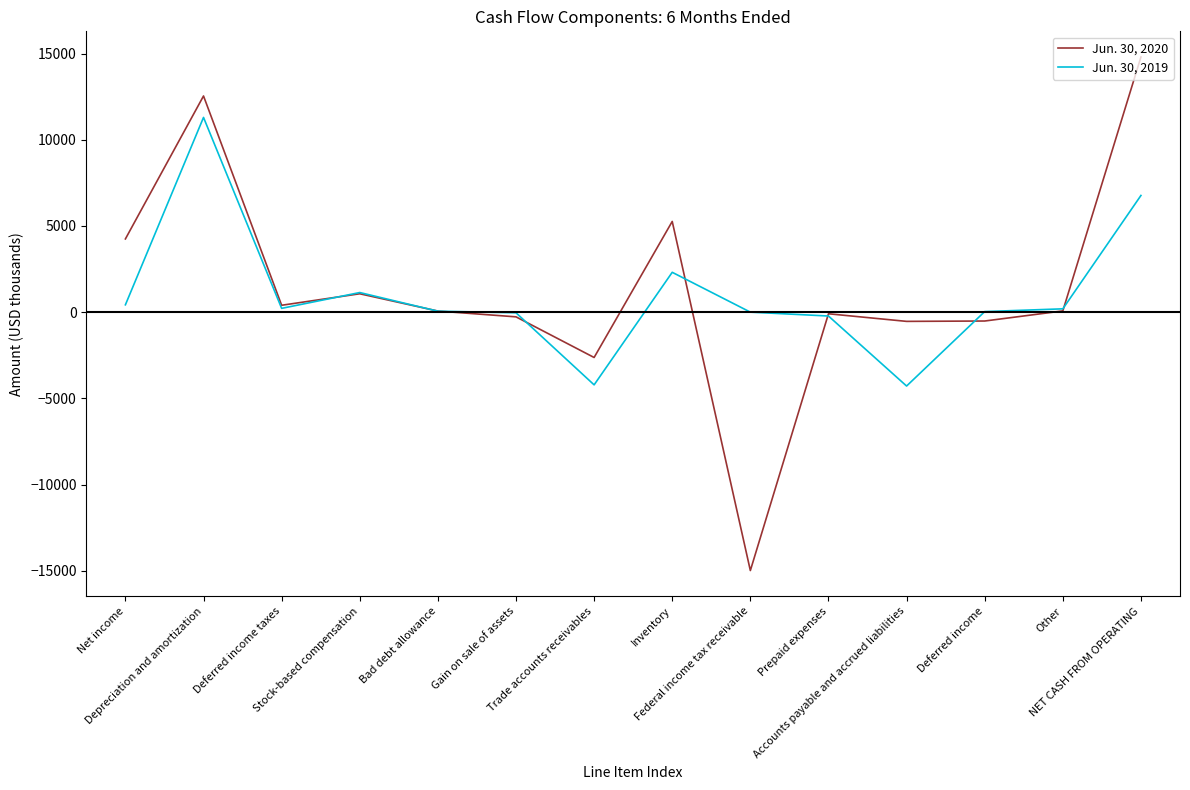

Which series ends up on top after the final intersection of Jun. 30, 2020 and Jun. 30, 2019?

Jun. 30, 2020